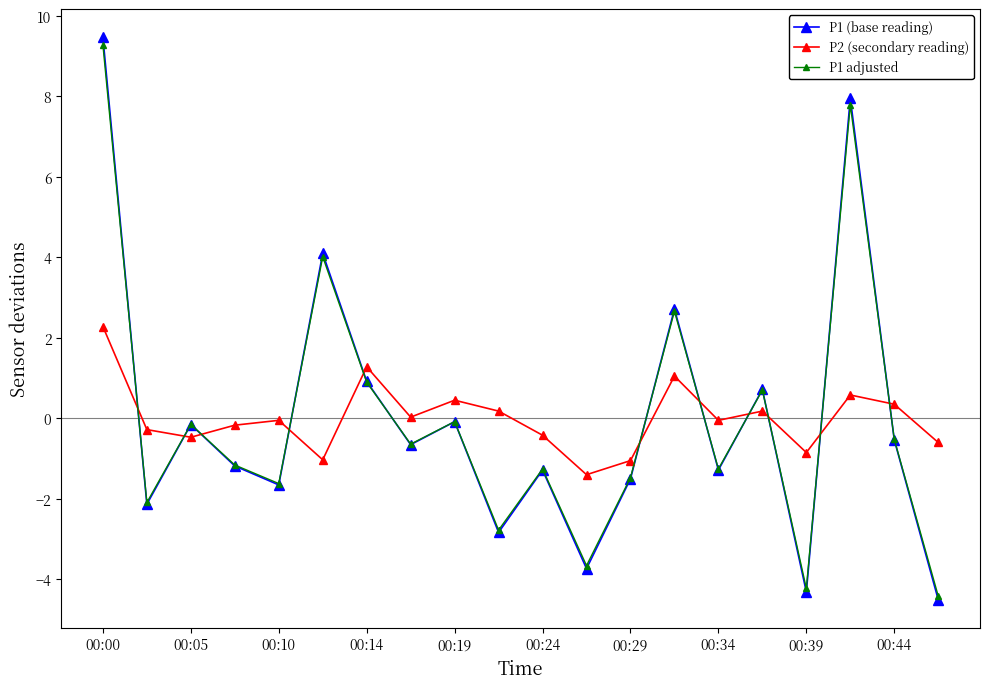

Which series has the widest spread of values?

P1 (base reading)